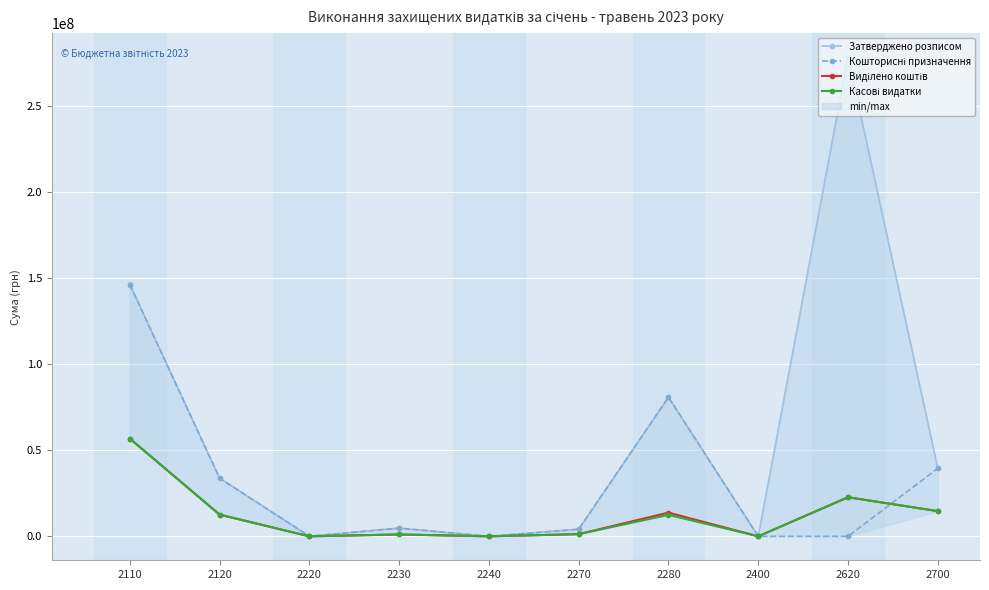

What is the approximate value of Касові видатки at 2120?

12595178.2